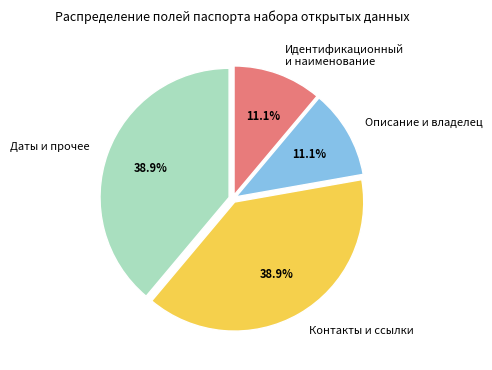

Do Даты и прочее and Контакты и ссылки together represent more than half of the pie?

Yes